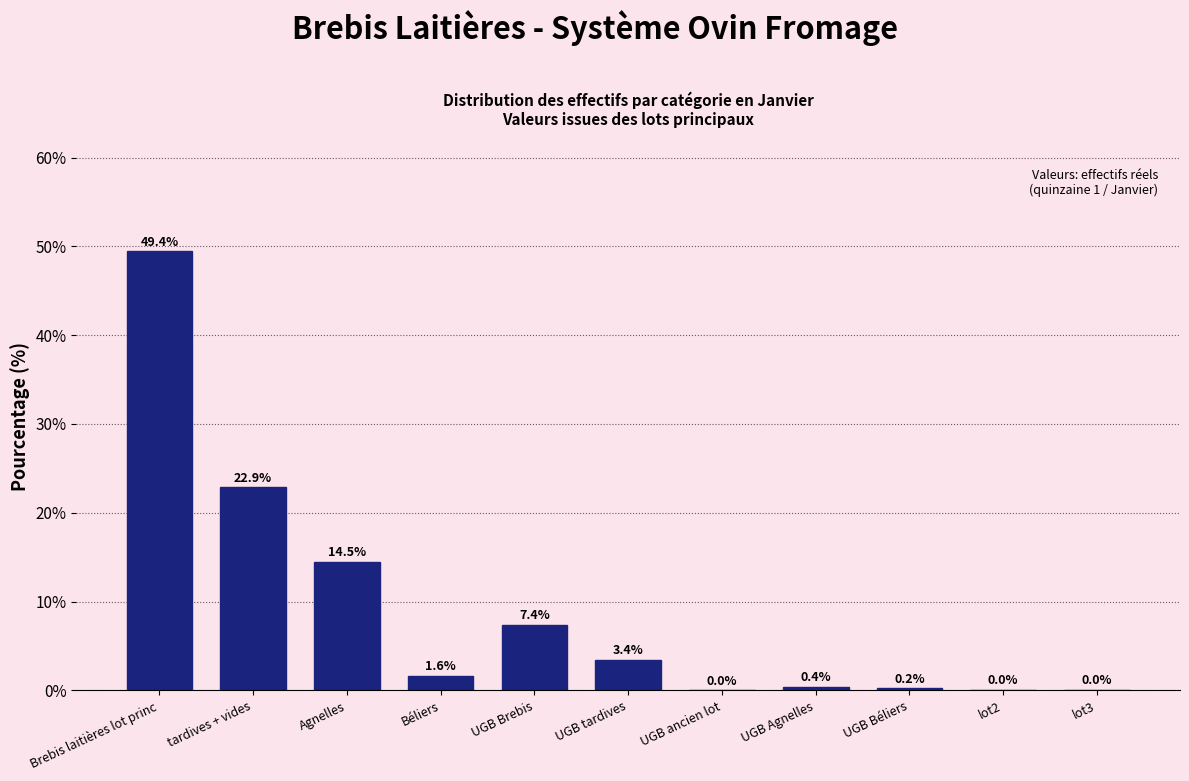

The value at Brebis laitières lot princ is 49.4. True or false?

True